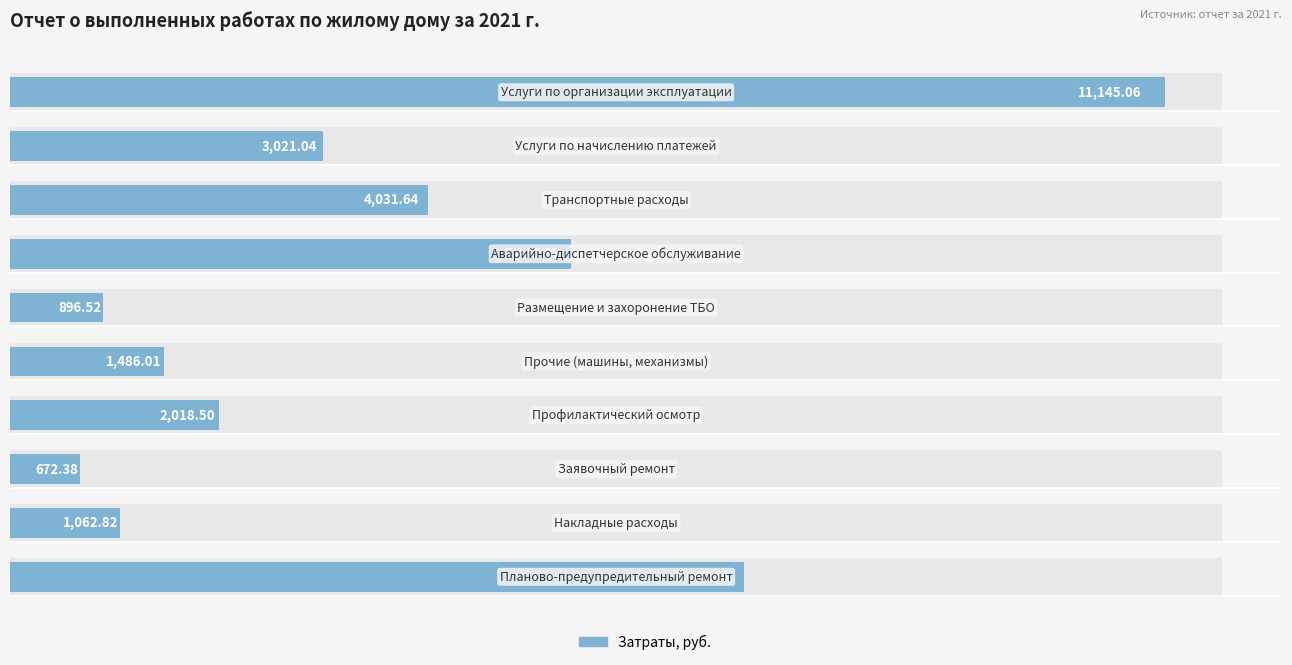

Reading left to right, what are all the values shown in this chart?

7085.5	1062.8	672.4	2018.5	1486.0	896.5	5413.7	4031.6	3021.0	11145.1